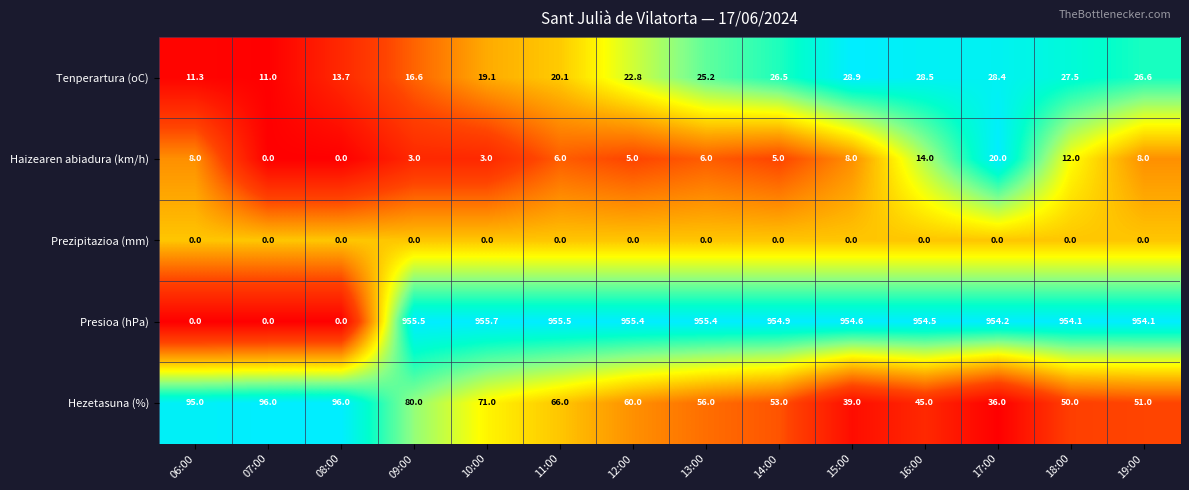

Is it true that Haizearen abiadura (km/h) equals 3.5 at 16:00?

False